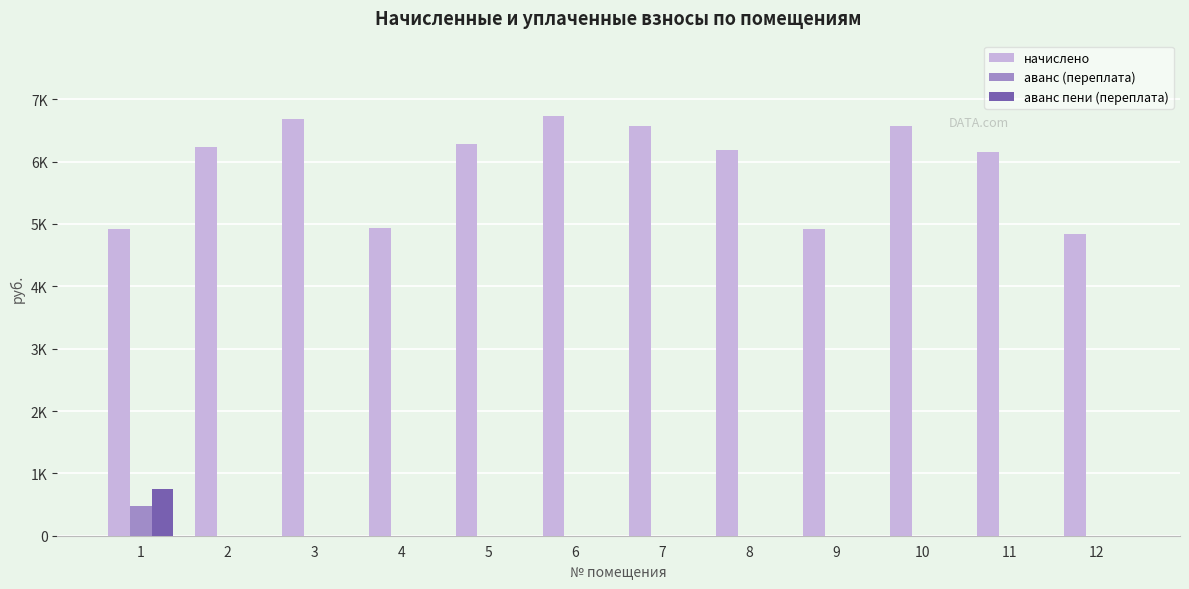

What are all the series names shown in the legend?

начислено, аванс (переплата), аванс пени (переплата)